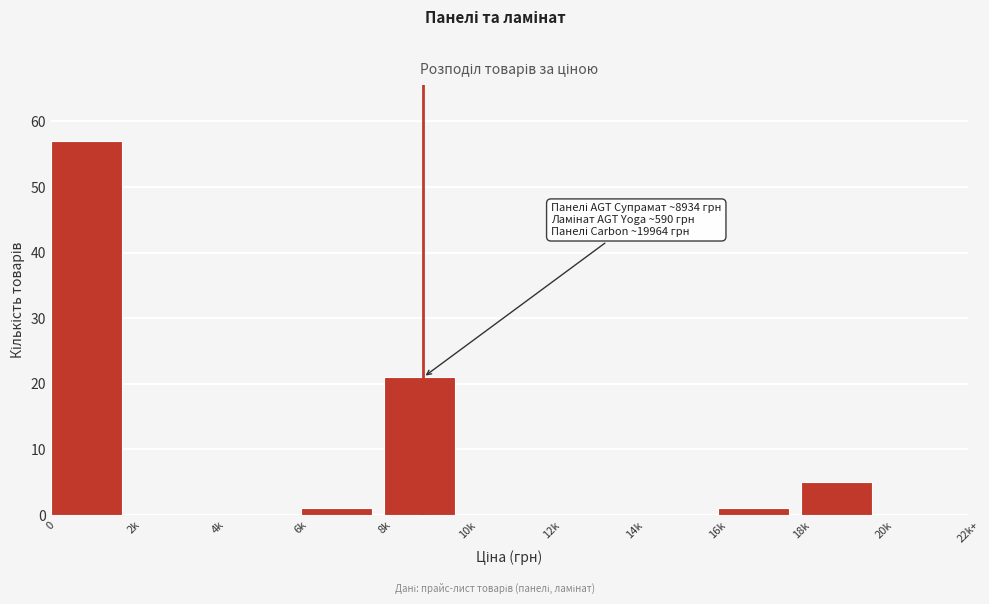

Reading left to right, what are all the values shown in this chart?

0=57	2k=0	4k=0	6k=1	8k=21	10k=0	12k=0	14k=0	16k=1	18k=5	20k=0